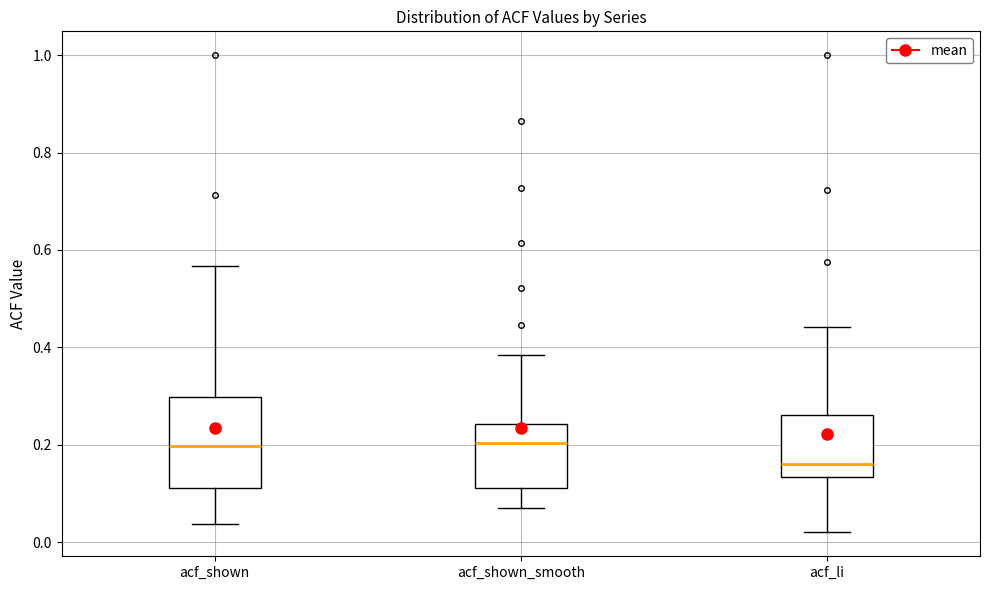

Reading left to right, transcribe this box plot: for each box, give where its median line is, the range the box spans, and where its two whiskers end, as read against the y-axis. The values are not printed on the chart, so give them approximately, as read against the axis.

acf_shown: median 0.20, box 0.12 to 0.30, whiskers 0.04 to 0.56
acf_shown_smooth: median 0.20, box 0.12 to 0.24, whiskers 0.08 to 0.38
acf_li: median 0.16, box 0.14 to 0.26, whiskers 0.02 to 0.44